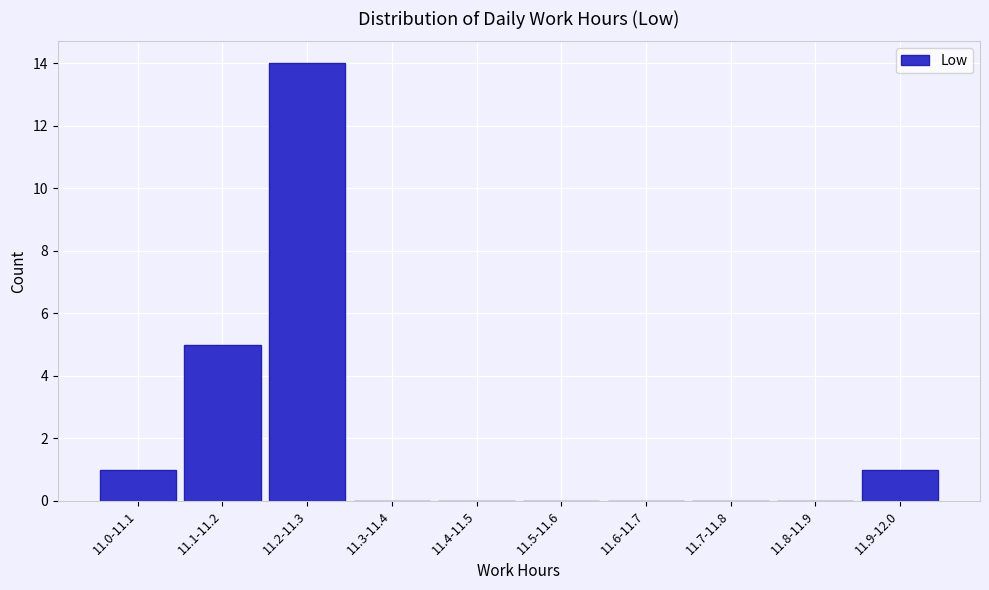

Reading left to right, list all the values displayed in this chart.

11.0-11.1=1	11.1-11.2=5	11.2-11.3=14	11.3-11.4=0	11.4-11.5=0	11.5-11.6=0	11.6-11.7=0	11.7-11.8=0	11.8-11.9=0	11.9-12.0=1